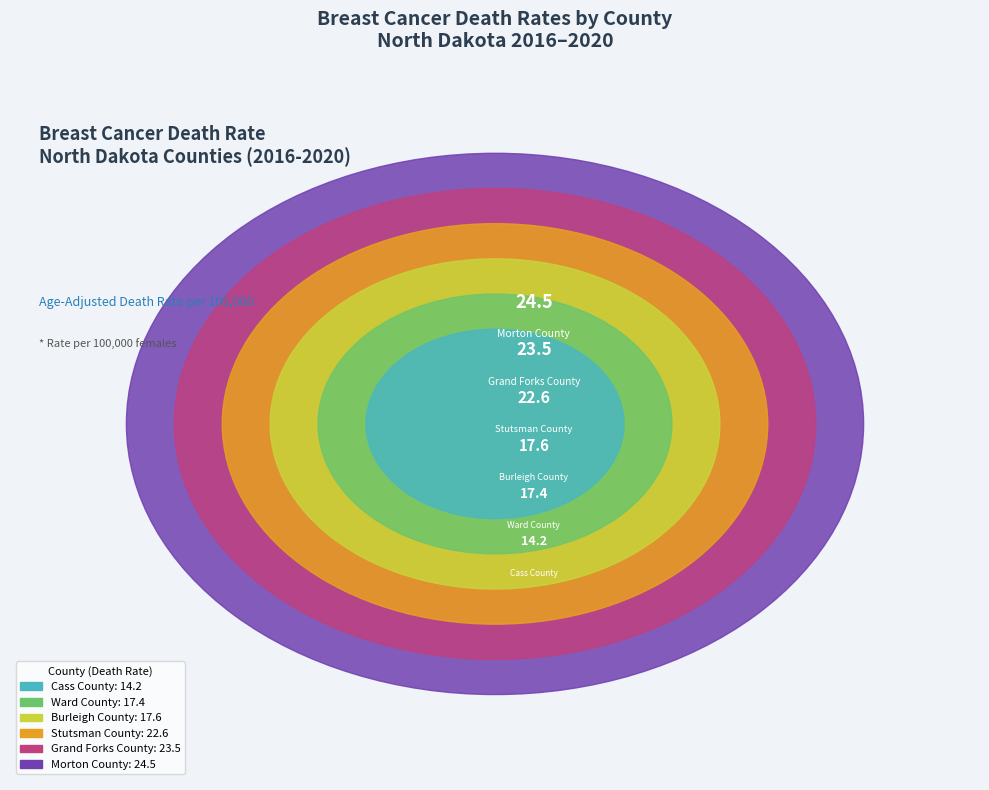

Rank the categories by value from highest to lowest.

Morton County, Grand Forks County, Stutsman County, Burleigh County, Ward County, Cass County